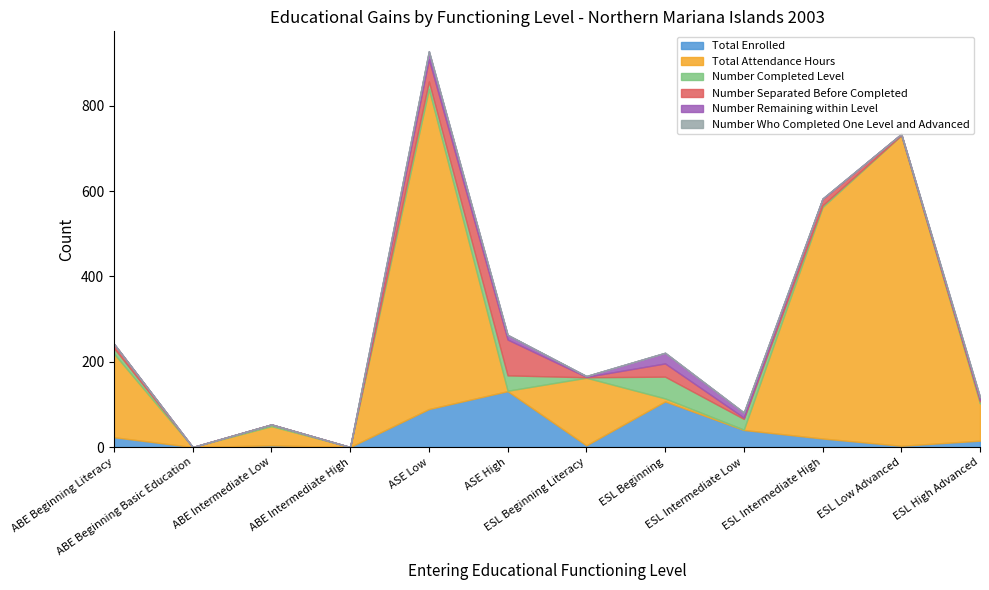

What is the sum of the Total Enrolled values at ASE Low and ESL High Advanced?

104.0